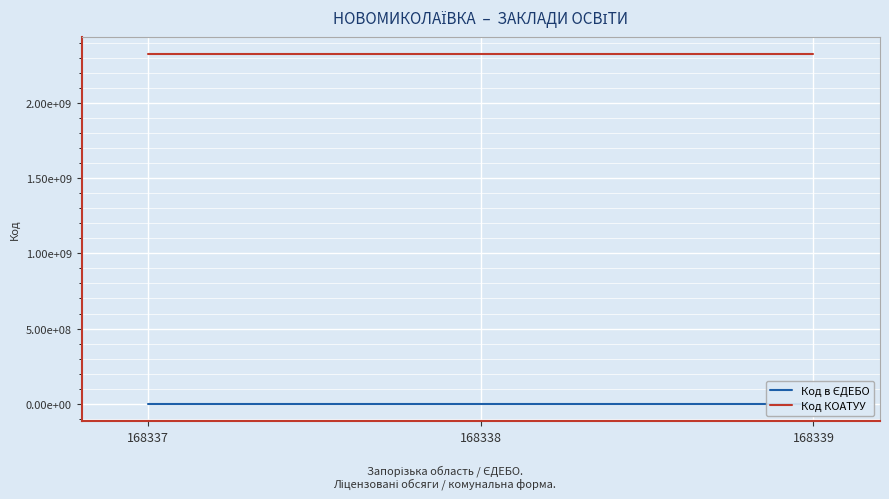

Which series has the largest total across all categories?

Код КОАТУУ